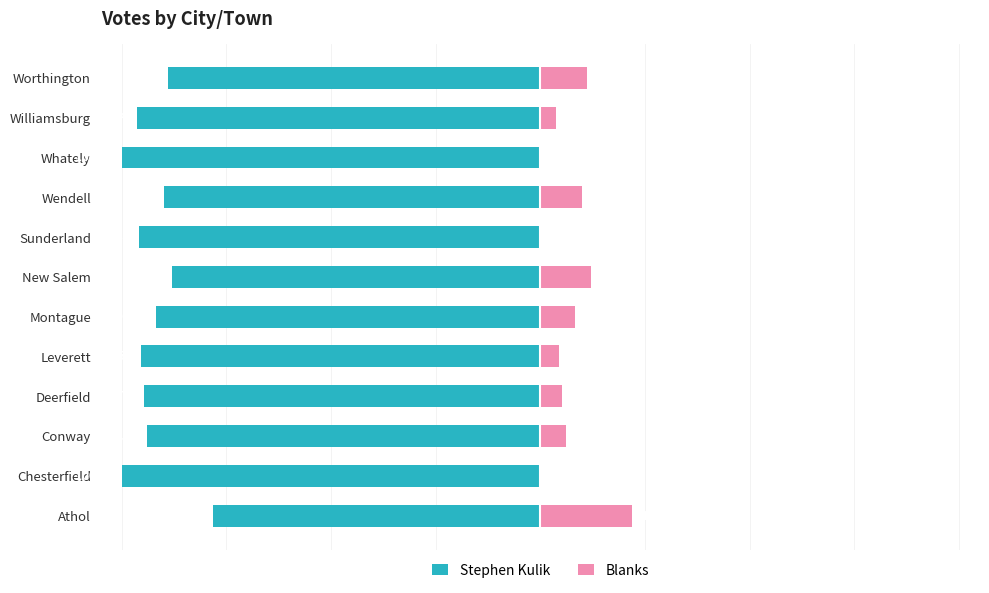

What is the value of the Stephen Kulik bar at the 1st from the left?

-78.2